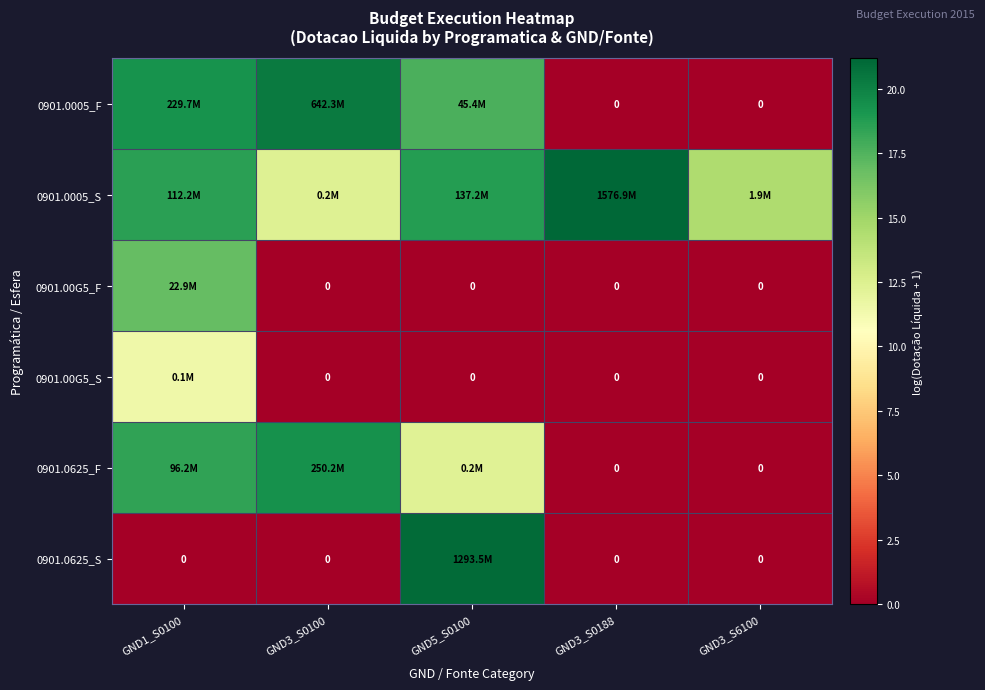

Is the value of 0901.00G5_F at GND3_S0100 greater than the value of 0901.0625_S at GND3_S0188?

No